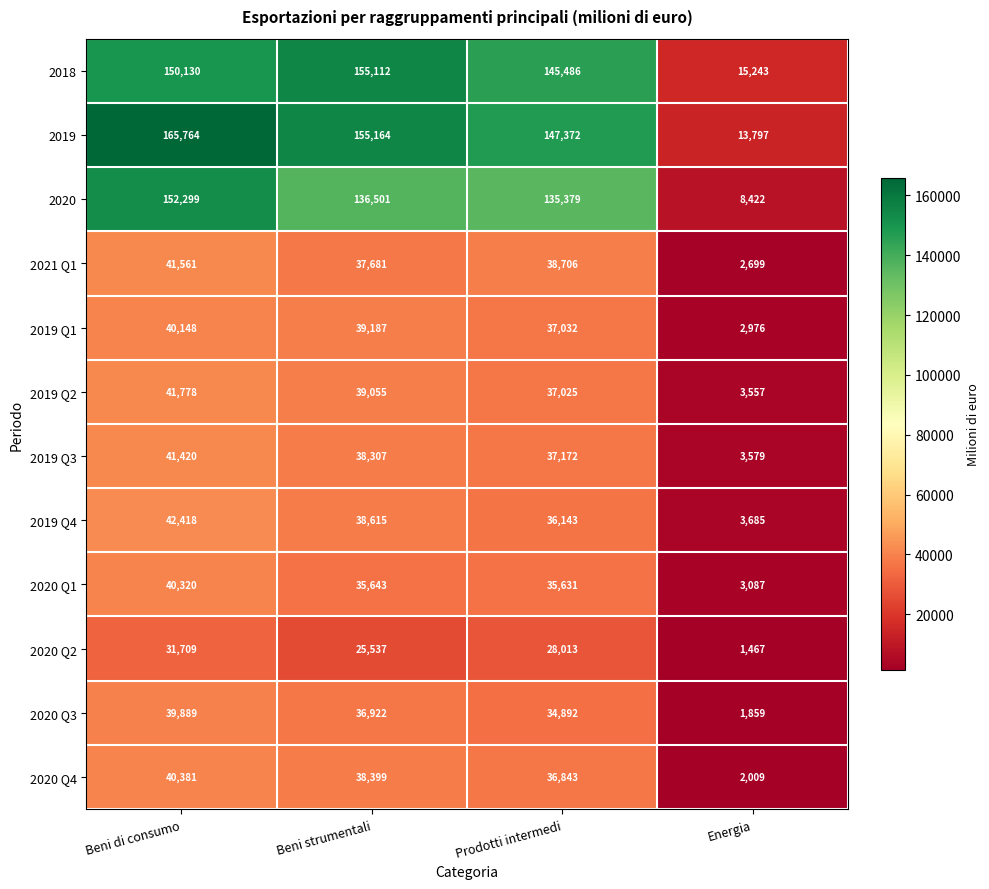

At which category is the sum across all series the highest?

Beni di consumo